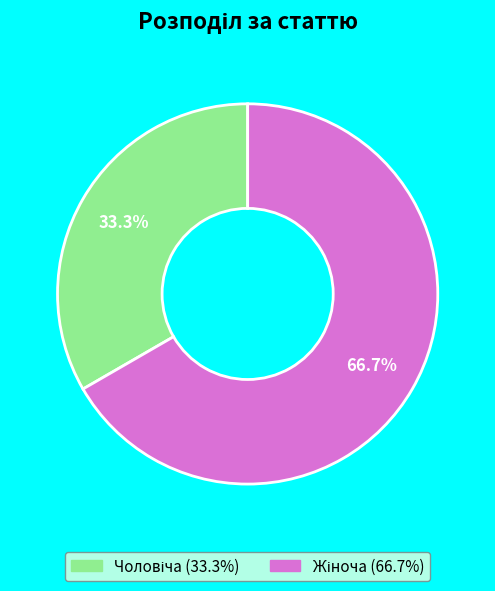

Does any single category account for the majority?

Yes